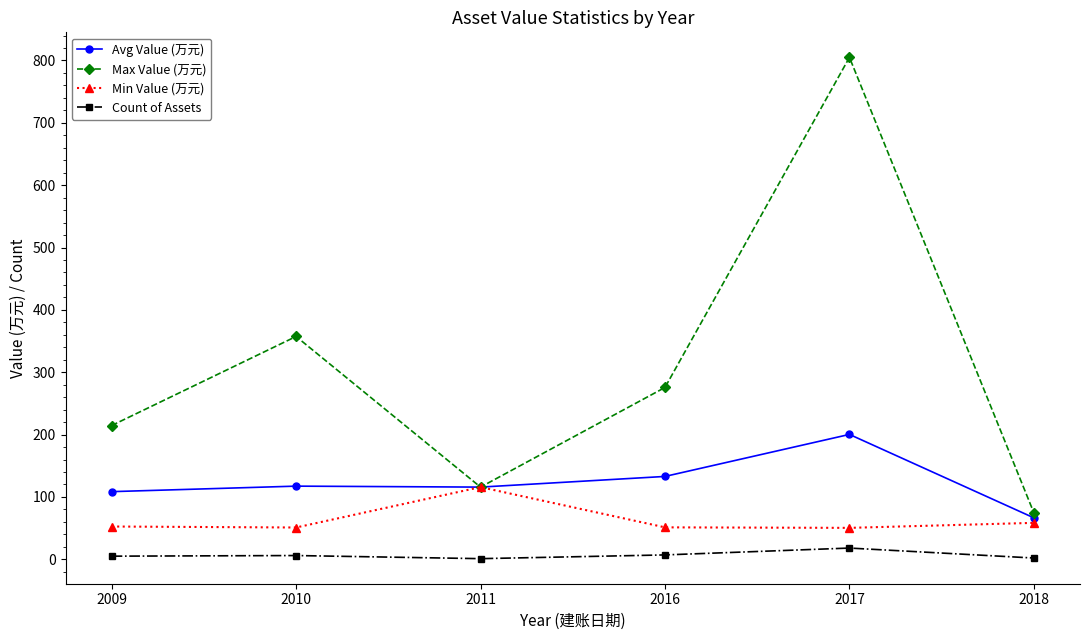

True or false: Min Value (万元) has more than 2 points higher than both neighbors.

False